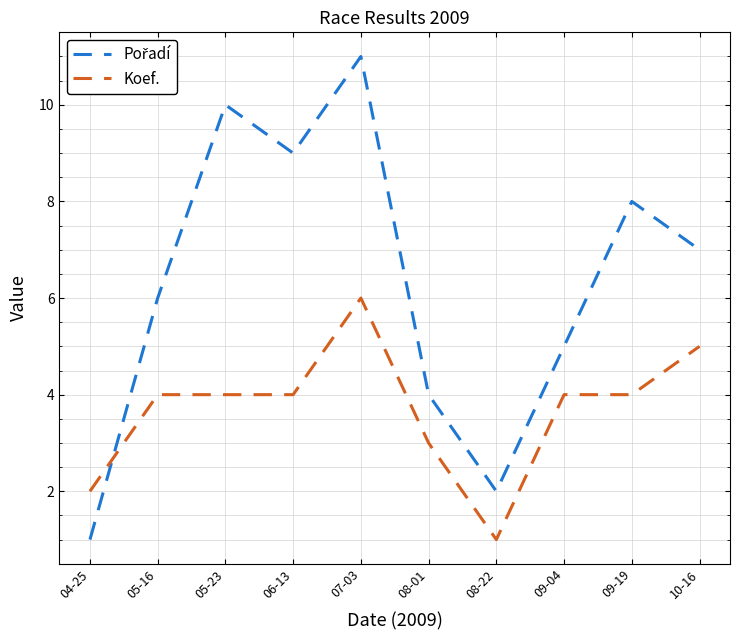

Is this an area chart (filled region under the line)?

No